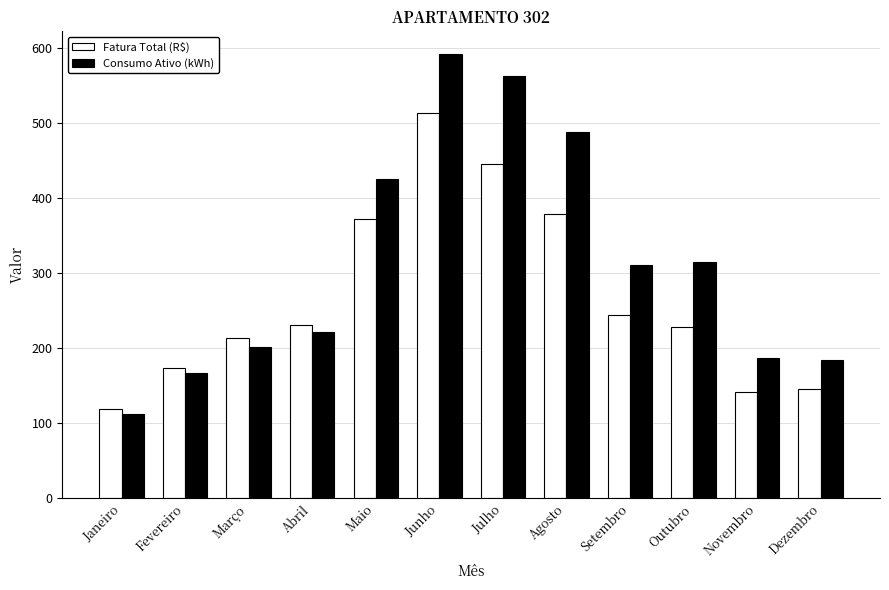

At Fevereiro, list the series in order from largest to smallest.

Fatura Total (R$), Consumo Ativo (kWh)